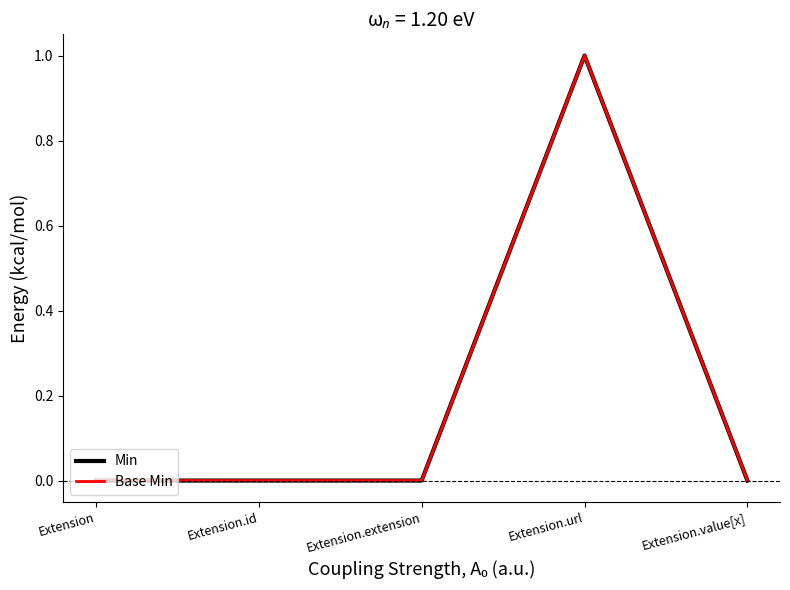

What are all the series names shown in the legend?

Min, Base Min